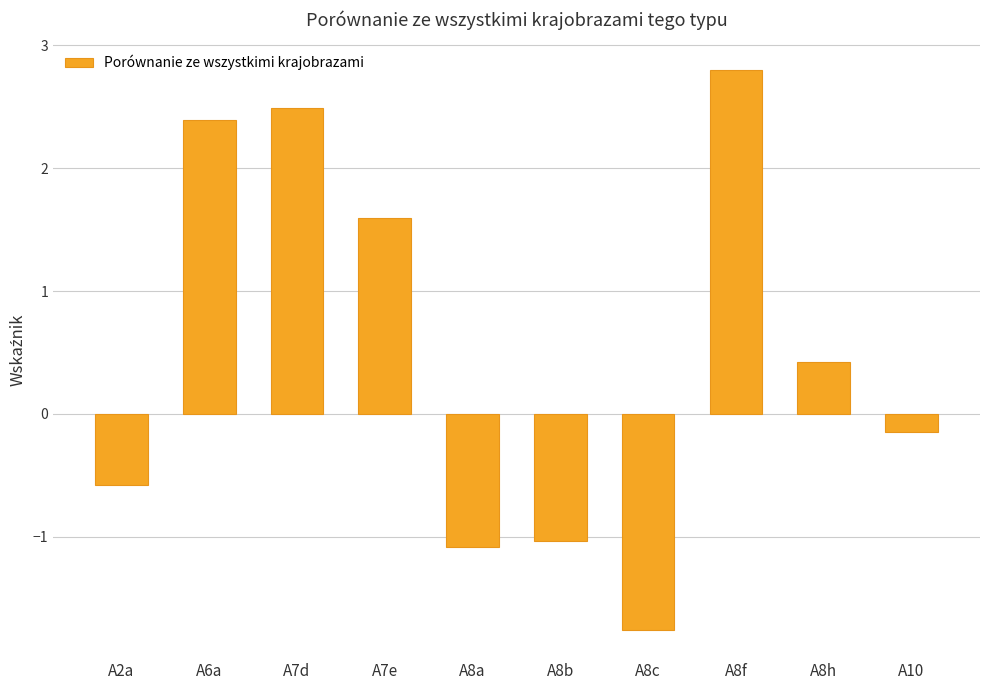

List the labels in order of value, largest first.

A8f, A7d, A6a, A7e, A8h, A10, A2a, A8b, A8a, A8c